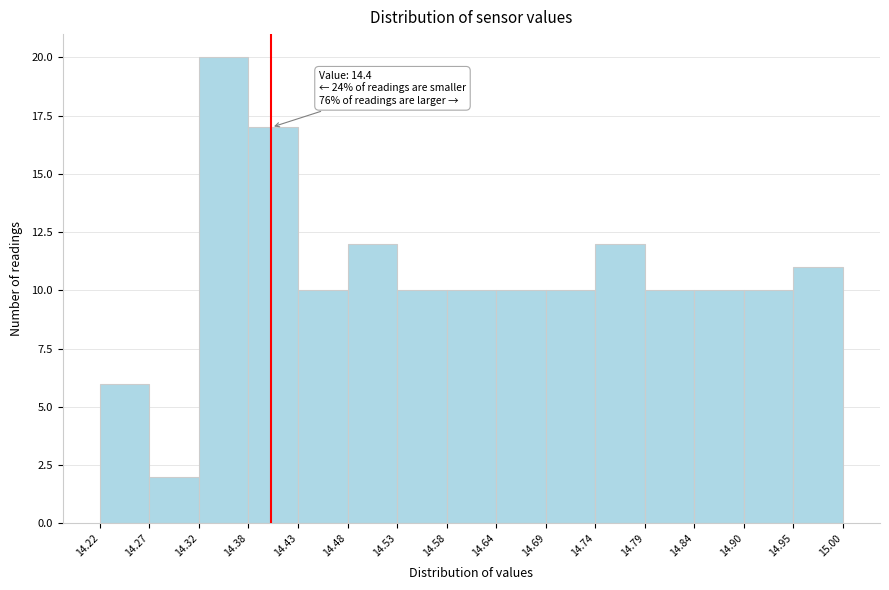

Which range on the x-axis has the tallest bar?

14.32 to 14.38